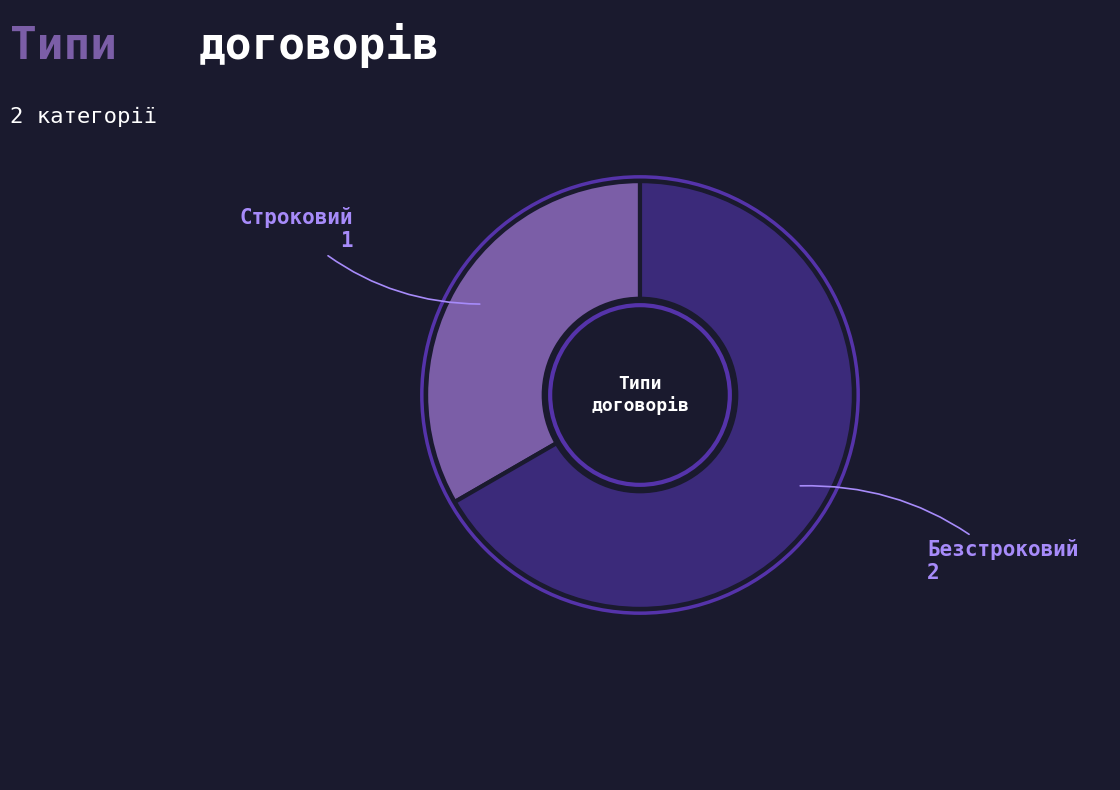

Is there a majority slice in this chart?

Yes